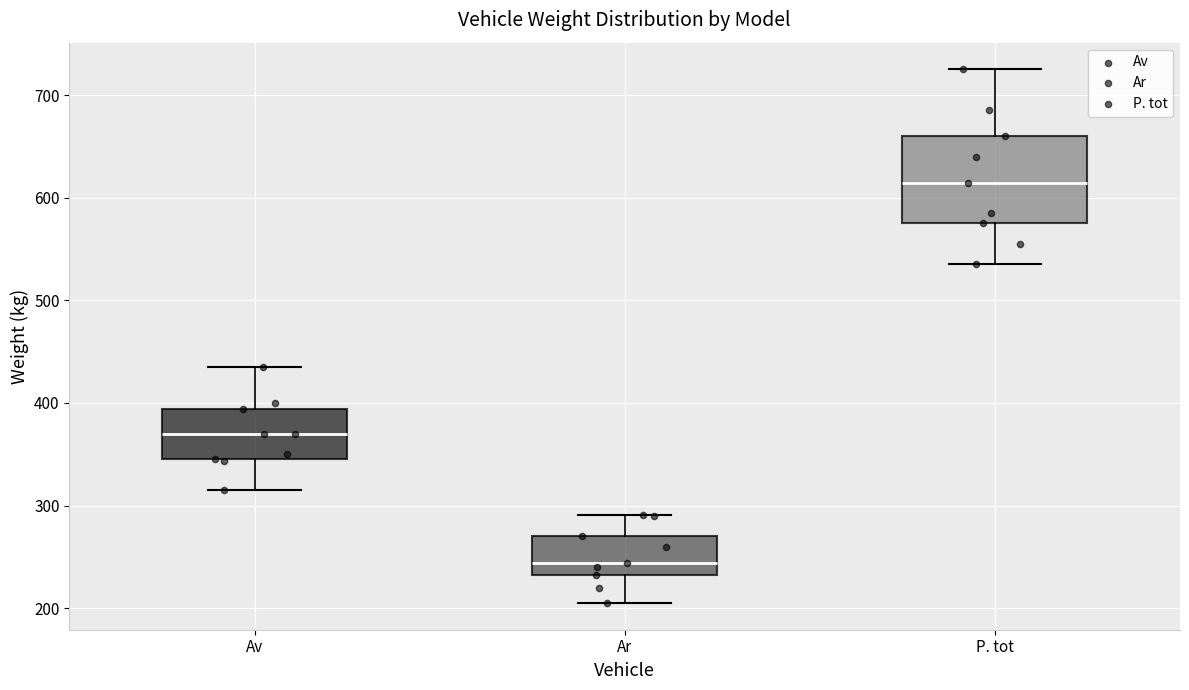

Reading left to right, transcribe this box plot: for each box, give where its median line is, the range the box spans, and where its two whiskers end, as read against the y-axis. The values are not printed on the chart, so give them approximately, as read against the axis.

Av: median 370, box 350 to 390, whiskers 320 to 440
Ar: median 240, box 230 to 270, whiskers 210 to 290
P. tot: median 610, box 580 to 660, whiskers 540 to 730